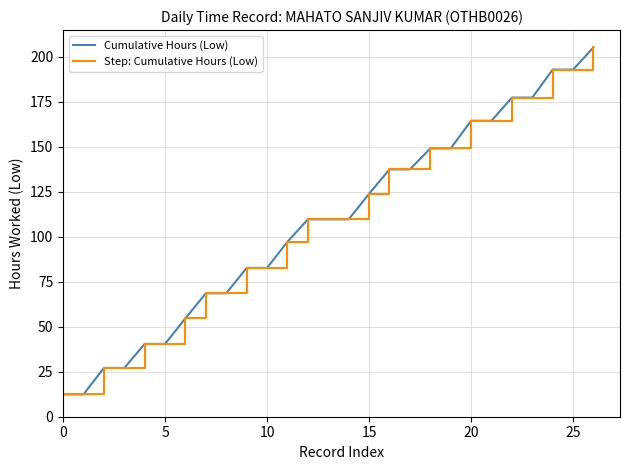

Where is Step: Cumulative Hours (Low) nearest to the value 108?

12